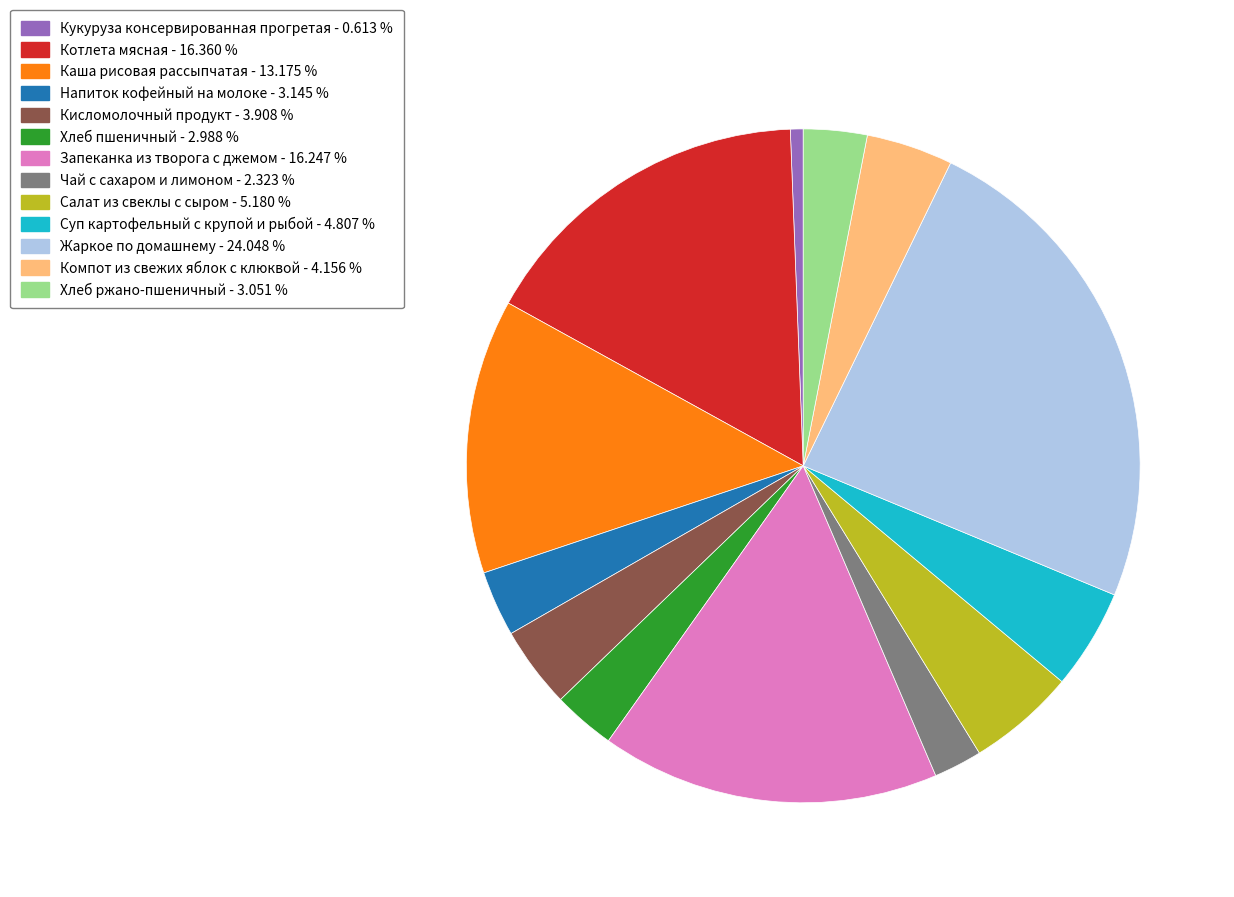

The Запеканка из творога с джемом slice represents 3% of the pie. True or false?

False